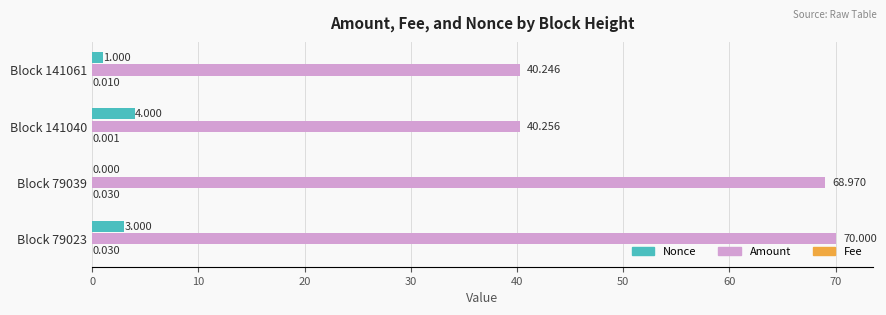

Is the value of Nonce at Block 141040 greater than the value of Amount at Block 79023?

No